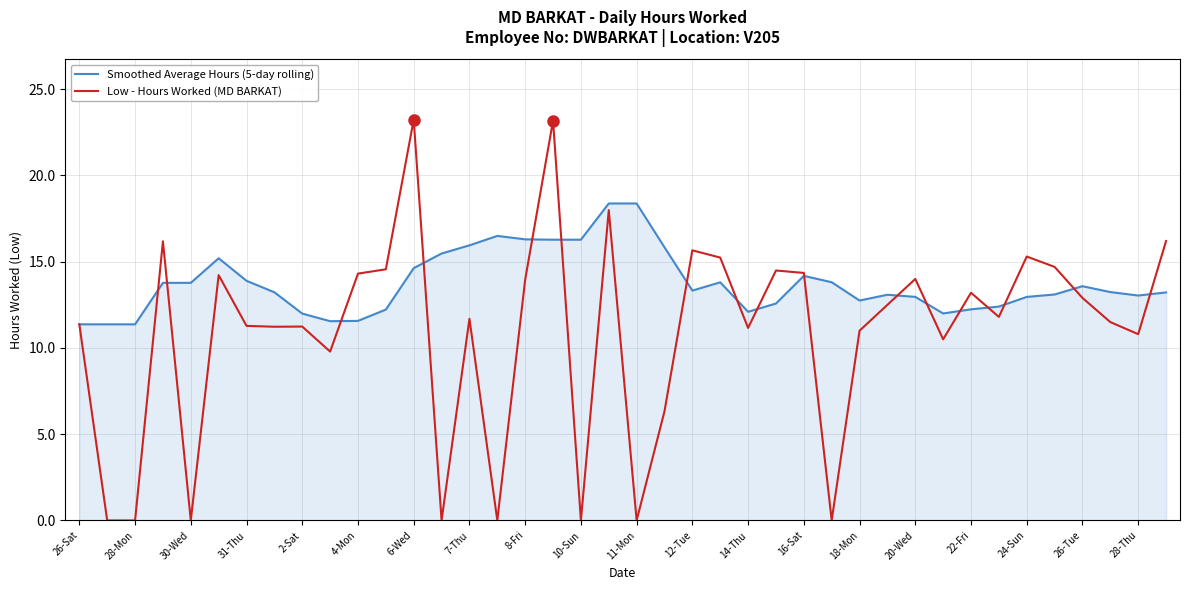

What is the highest value of the Low - Hours Worked (MD BARKAT) series?

23.2